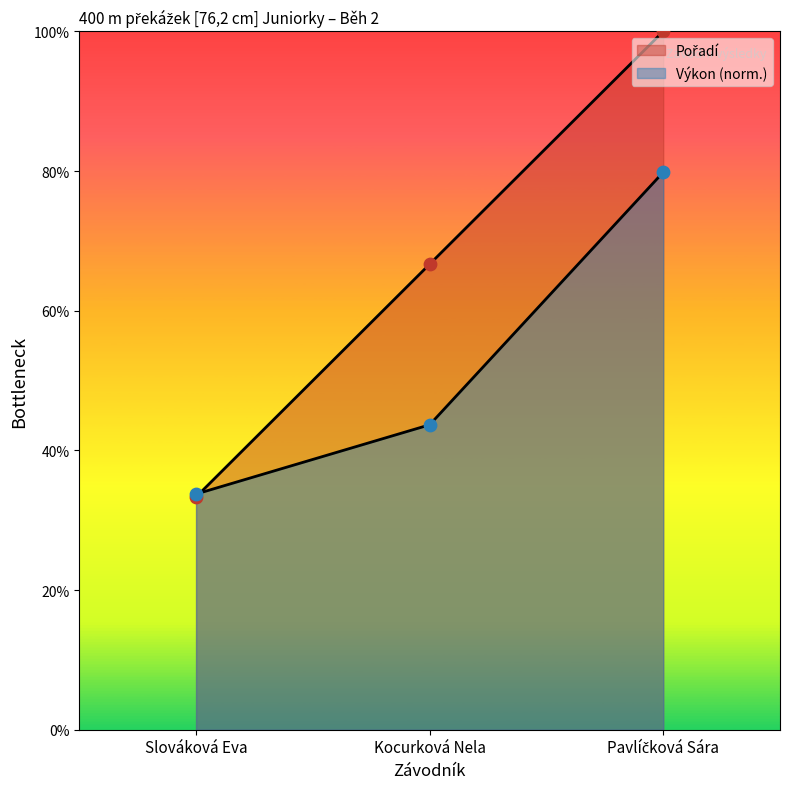

What is the total value across all series at Slováková Eva?

67.1